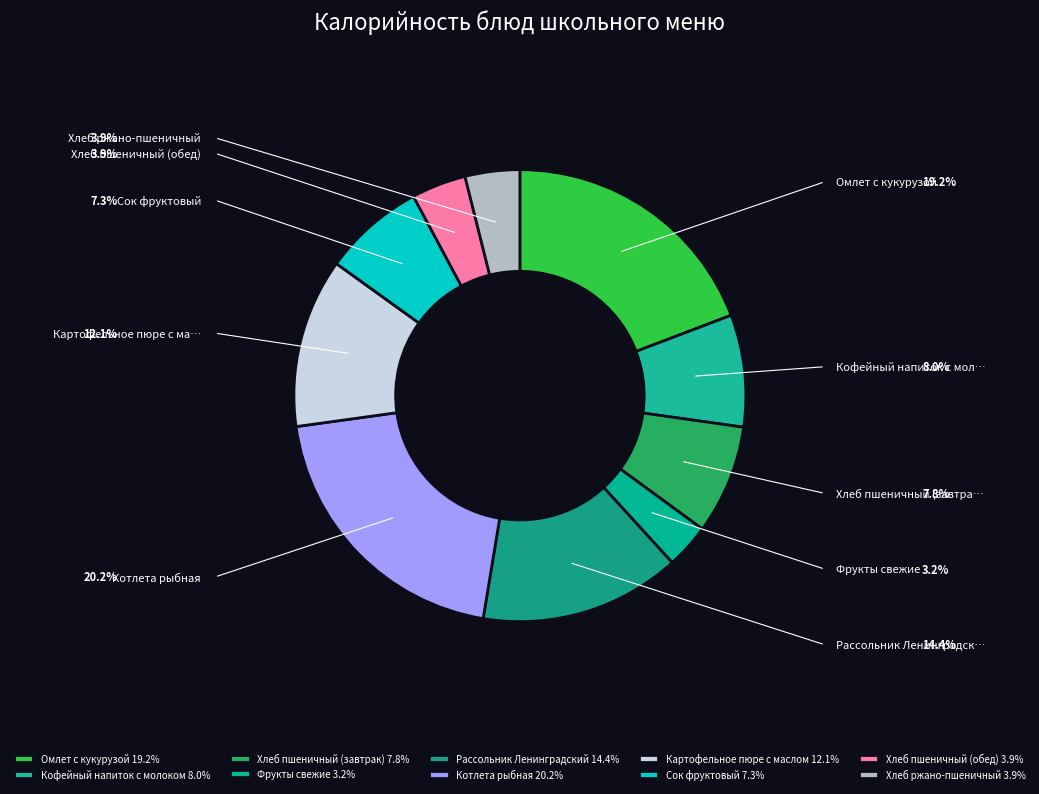

True or false: Хлеб ржано-пшеничный accounts for 4% of the total.

True